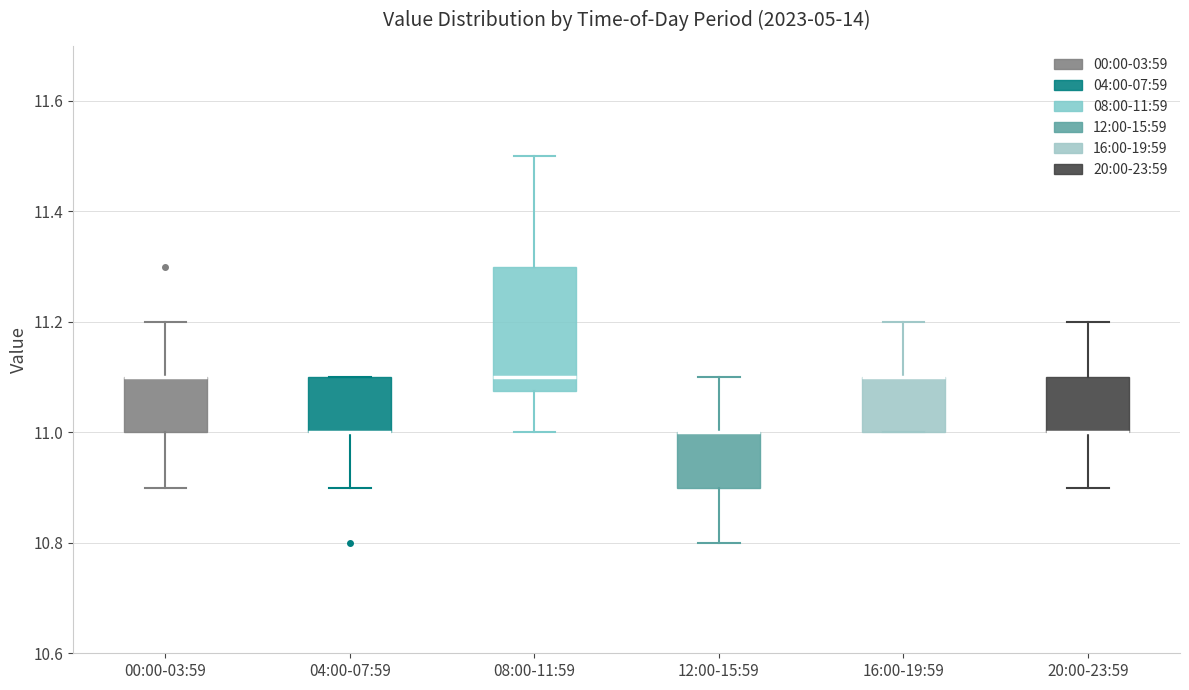

Comparing the boxes themselves (not the whiskers), which one is the tallest?

08:00-11:59